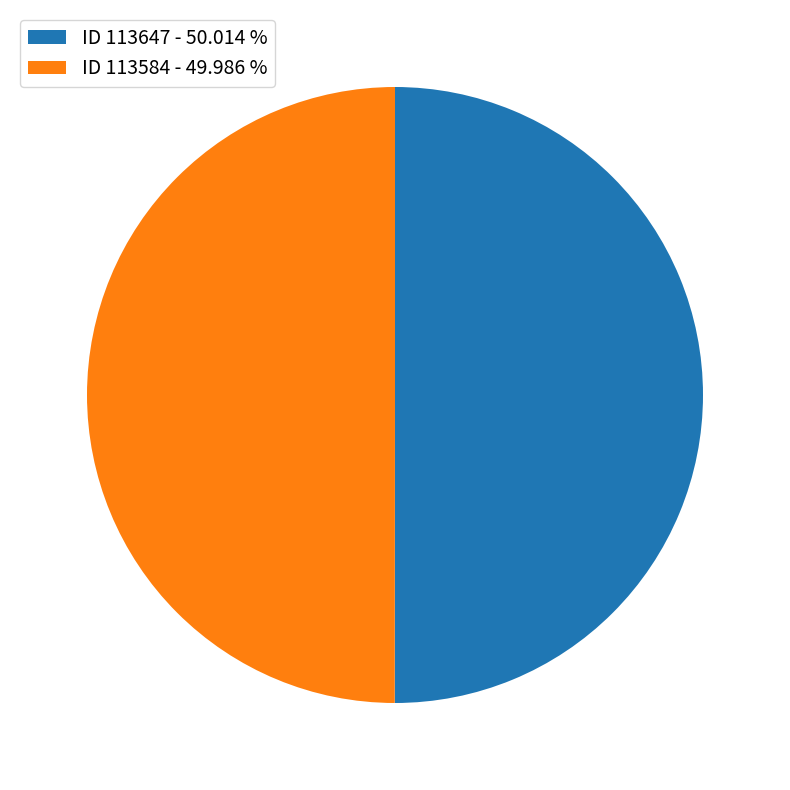

Combined, do ID 113647 - 50.014 % and ID 113584 - 49.986 % account for over 50%?

Yes